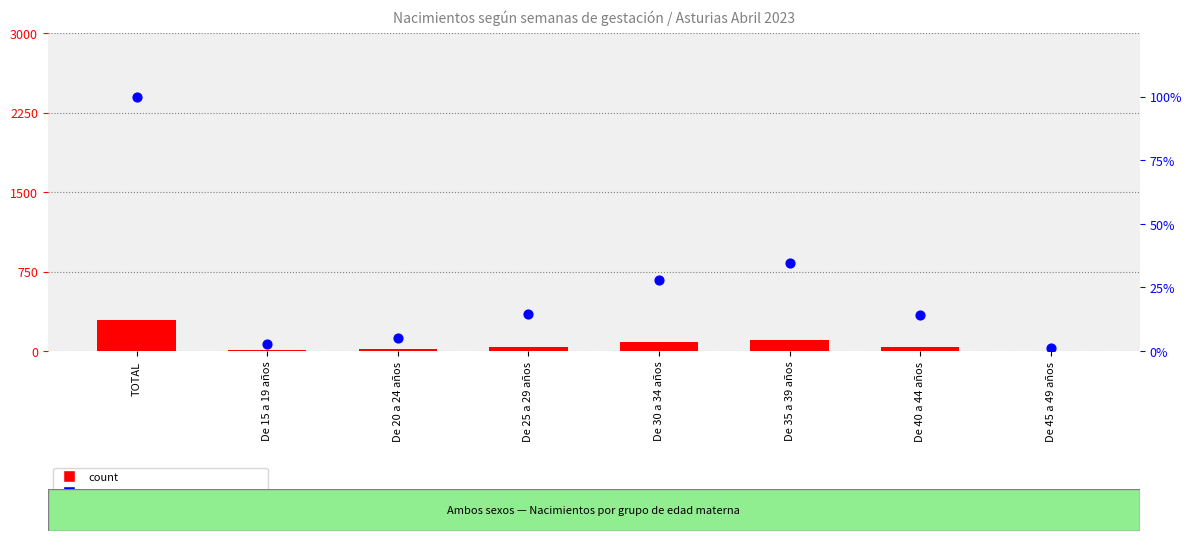

Which series reaches the minimum Y coordinate?

percentile rank within the sample